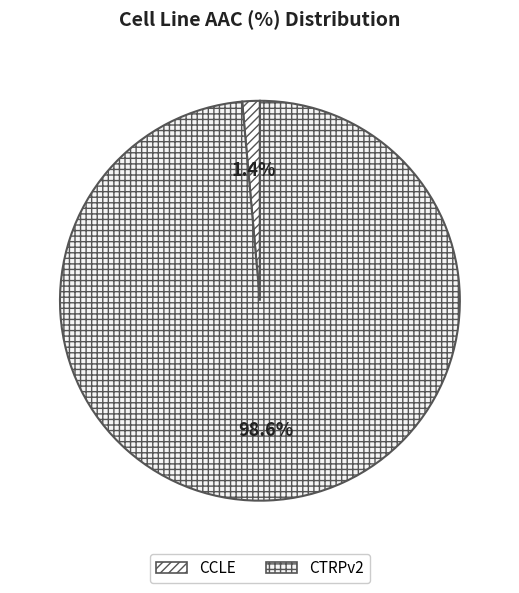

To the nearest percent, what percentage of the pie is CTRPv2?

99%